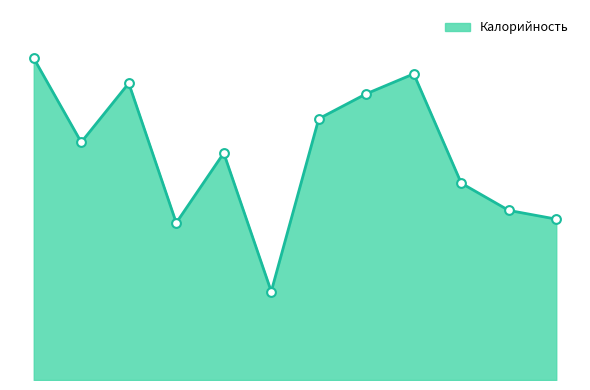

Is this an area chart (filled region under the line)?

Yes